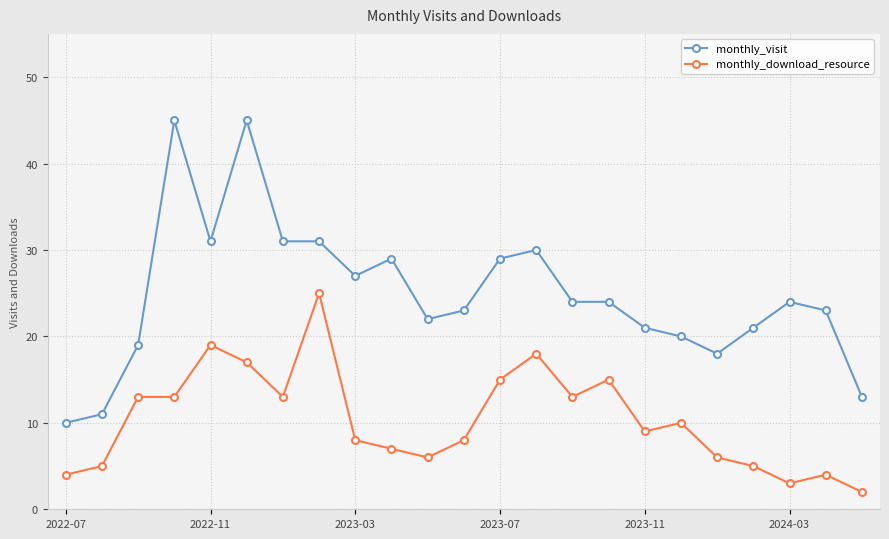

What is the difference between the second highest and second lowest values in the monthly_download_resource series?

16